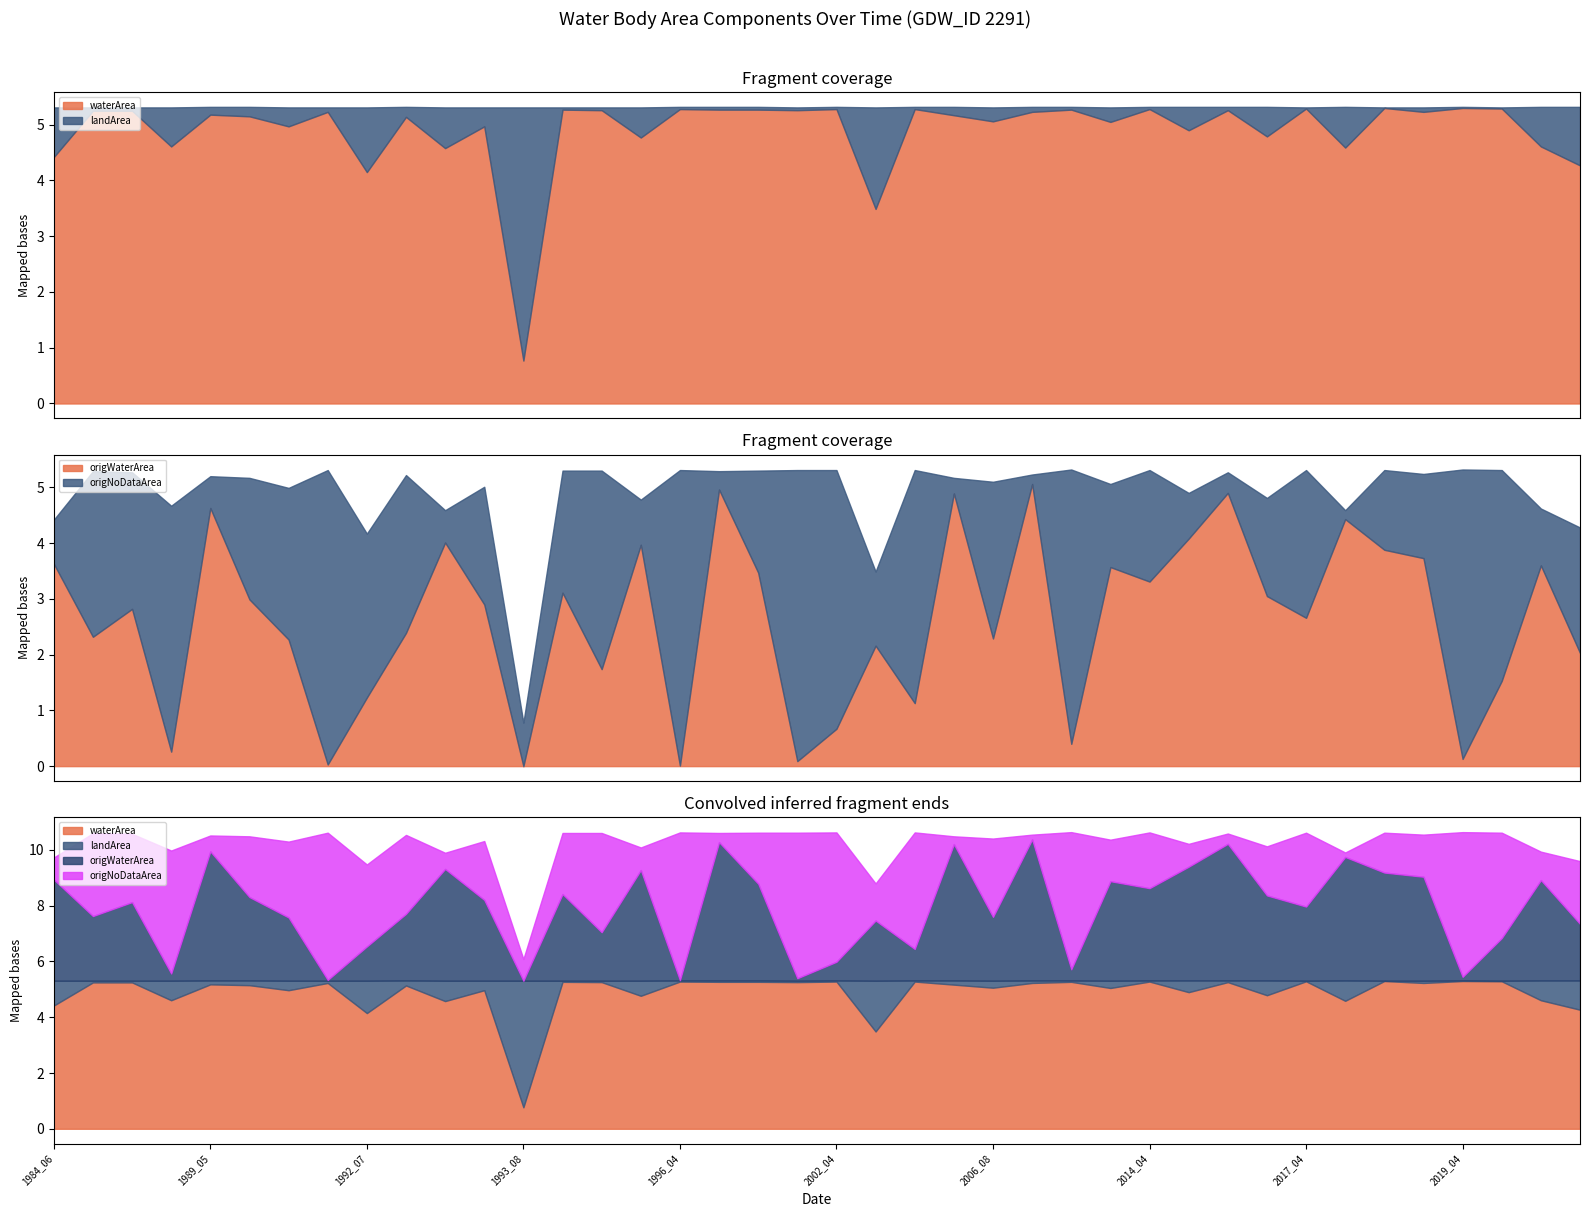

How many lines are shown in the chart?

4